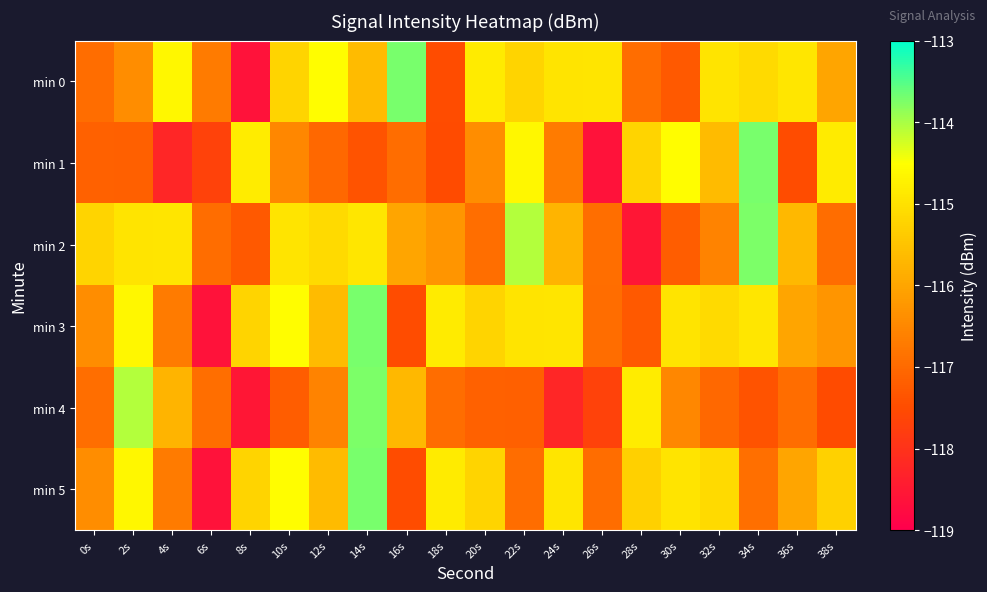

Rank the series by their maximum value, from highest to lowest.

min 0, min 1, min 3, min 5, min 2, min 4